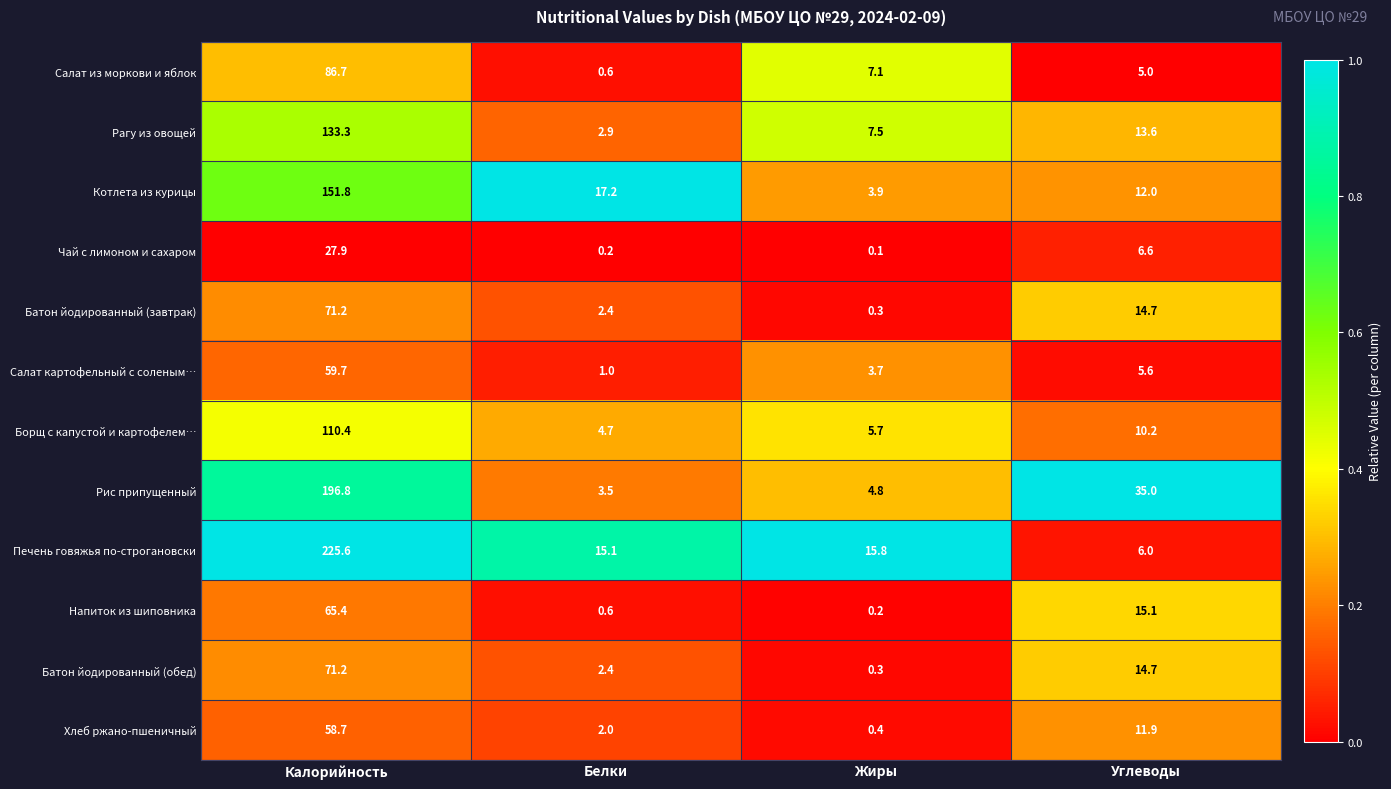

Where does the Батон йодированный (завтрак) series first go above 14?

Калорийность